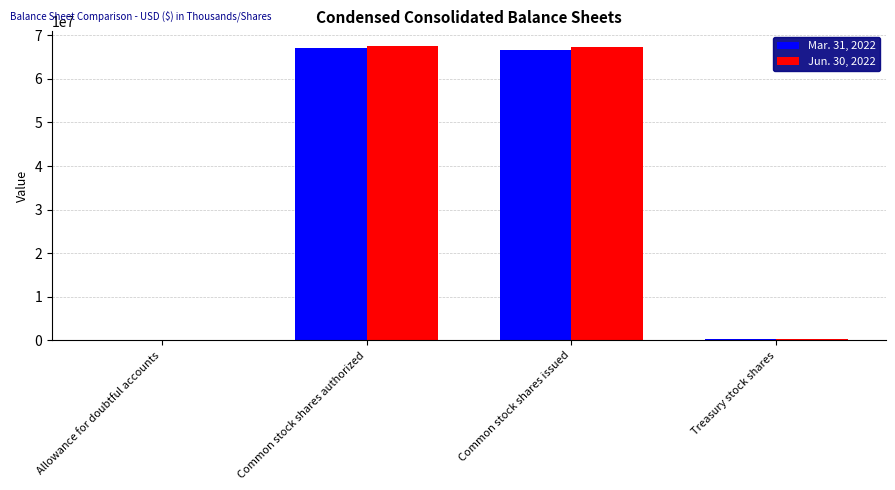

What is the total value across all series at Common stock shares issued?

134010000